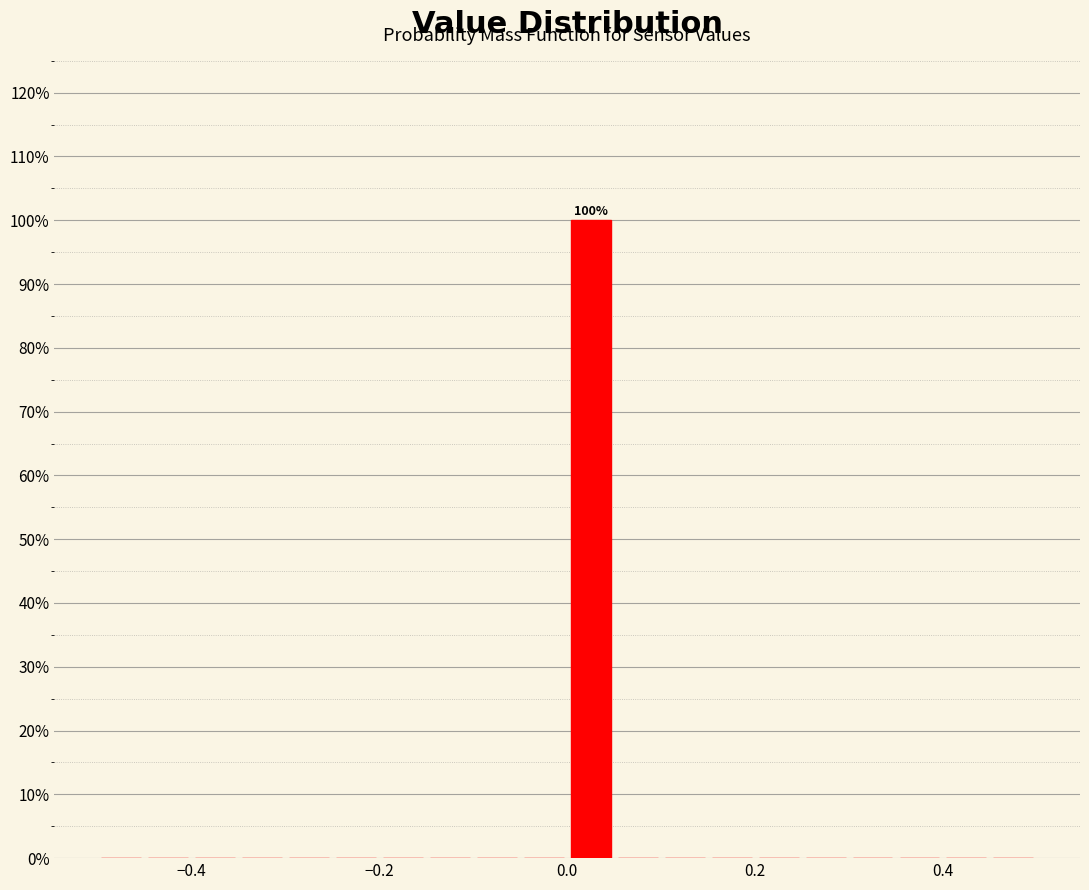

Read against the x-axis, roughly where is the centre of the tallest bar?

0.02